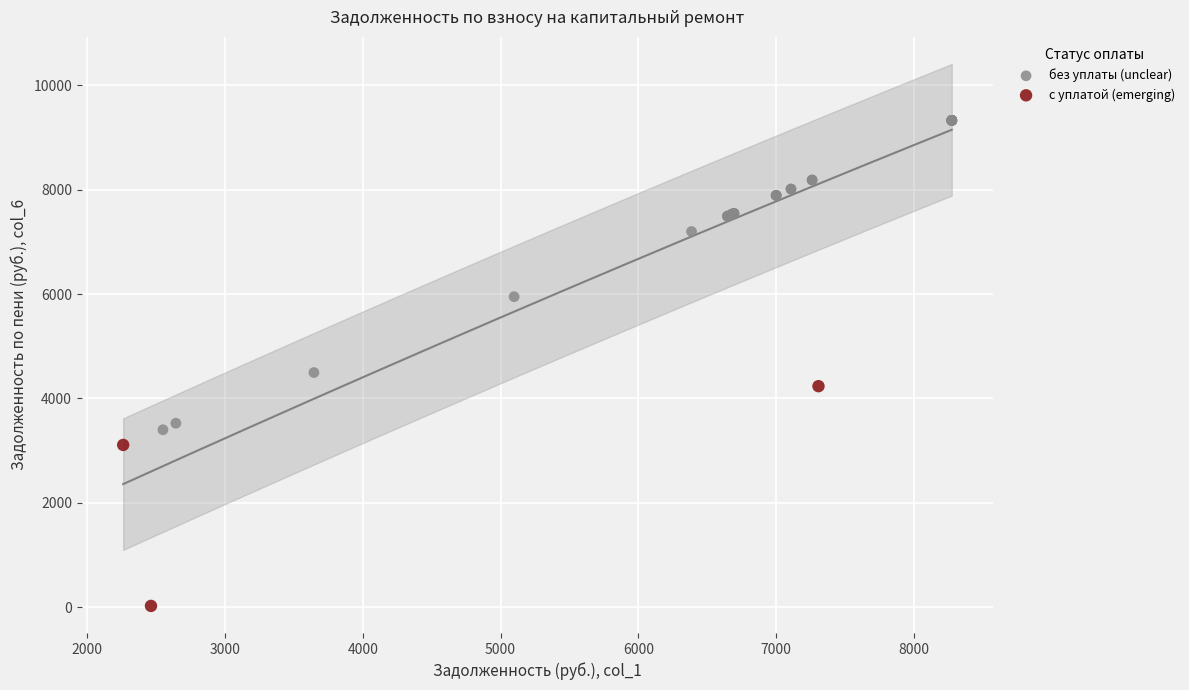

Which series has the widest spread of Y values?

без уплаты (unclear)